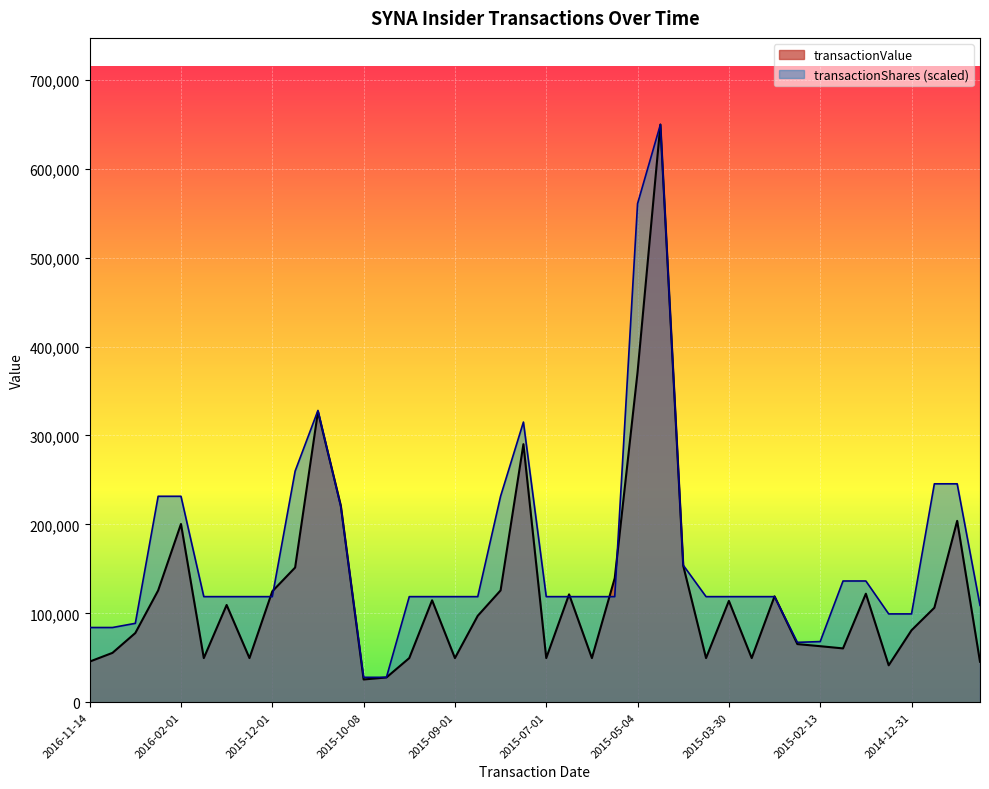

The transactionShares series shows 358156.1 at 2014-12-26. True or false?

False